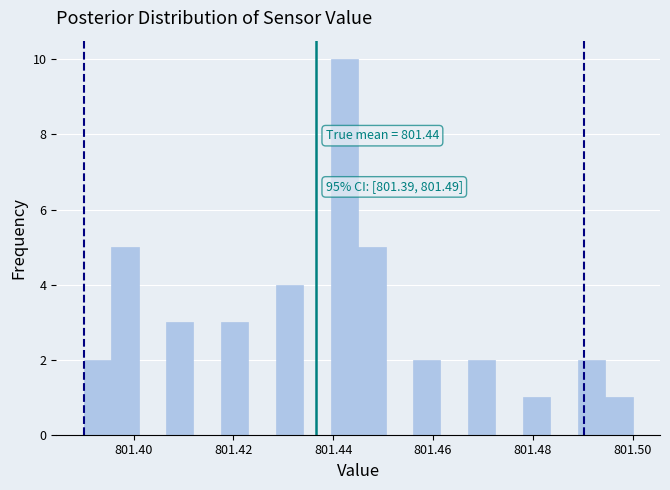

Read against the x-axis, roughly where is the centre of the tallest bar?

801.442